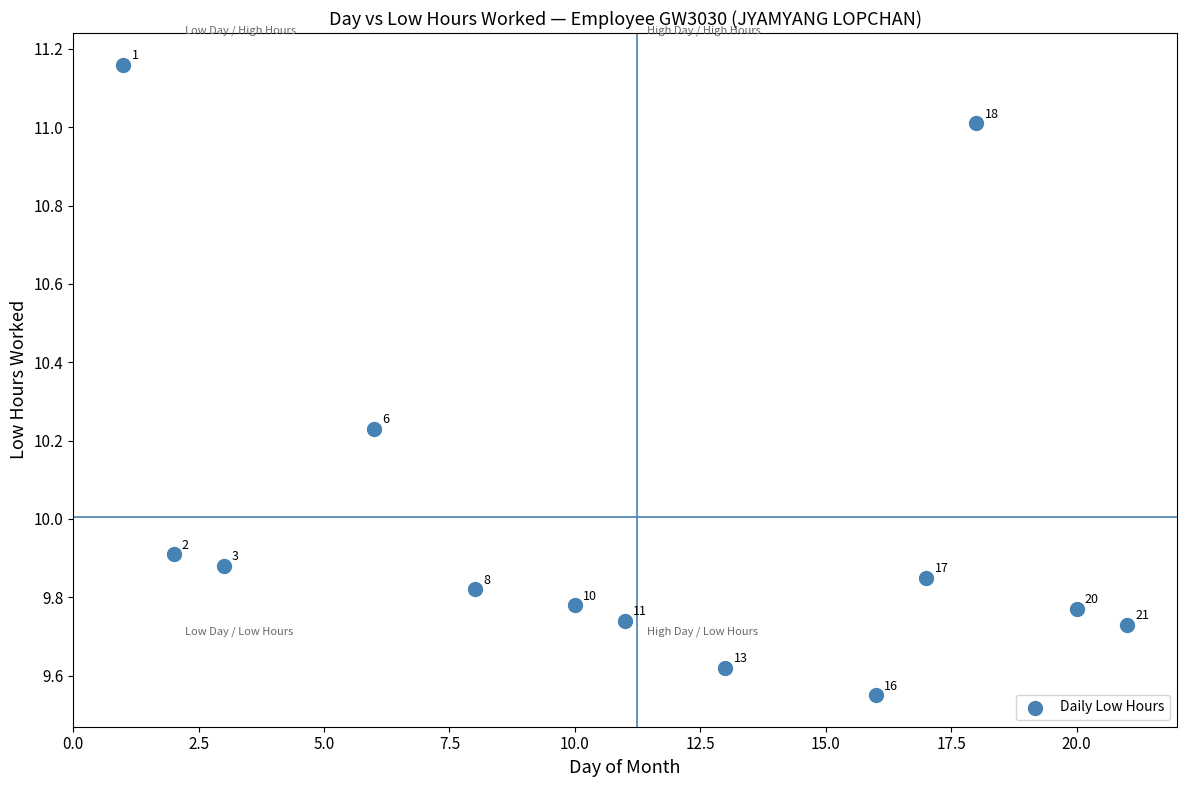

What is the range of X values (max minus min)?

20.0